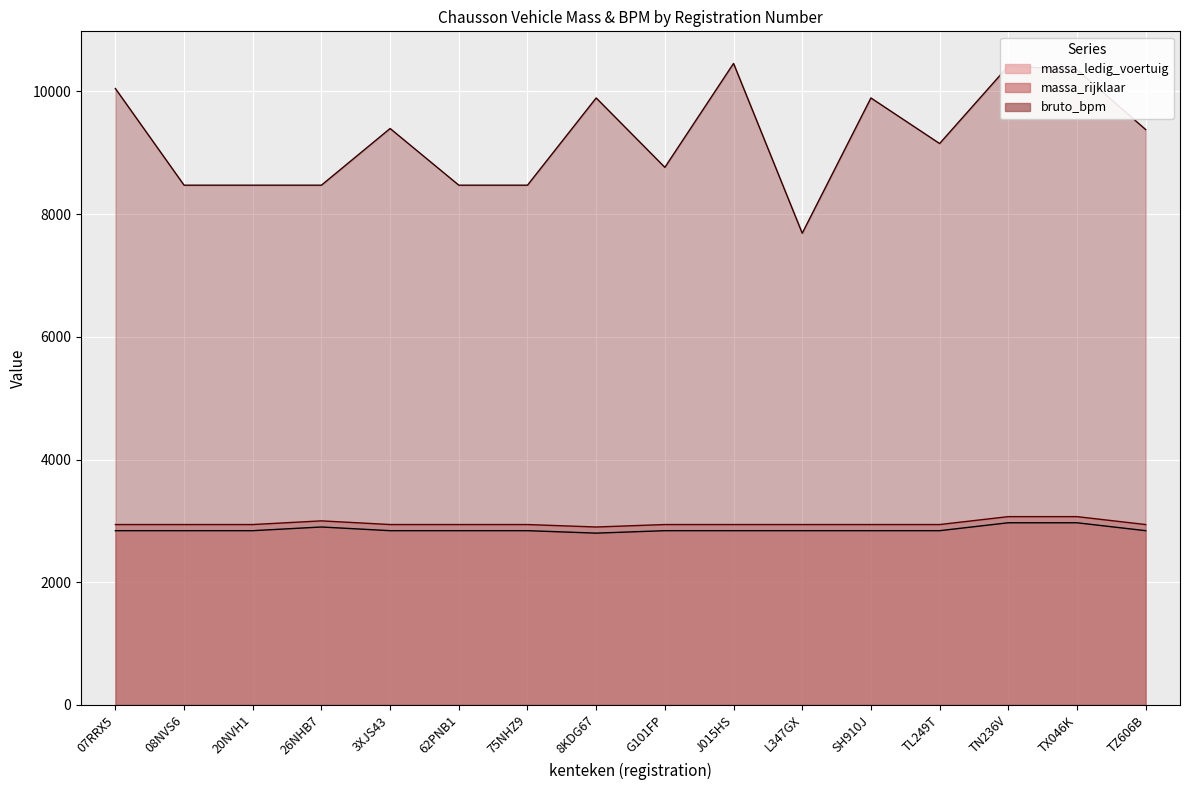

What is the average value of the massa_rijklaar series?

2957